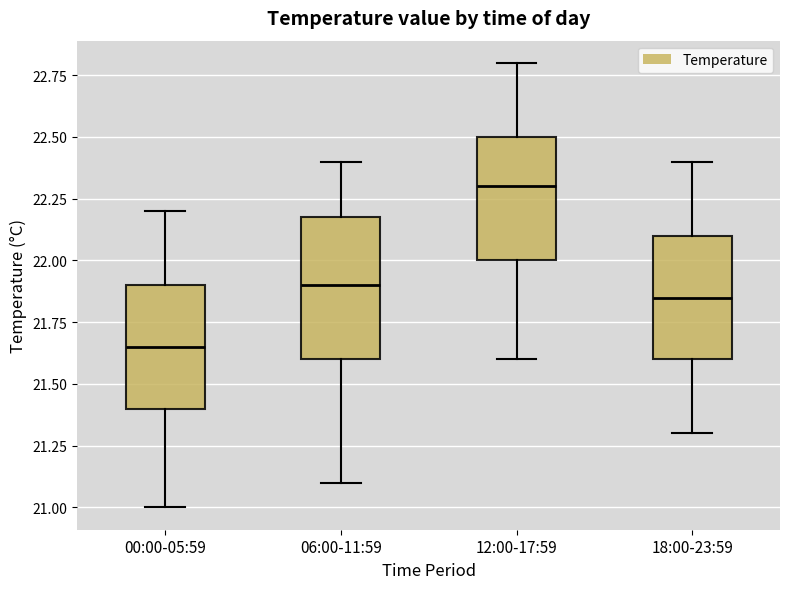

Comparing the boxes themselves (not the whiskers), which one is the tallest?

06:00-11:59